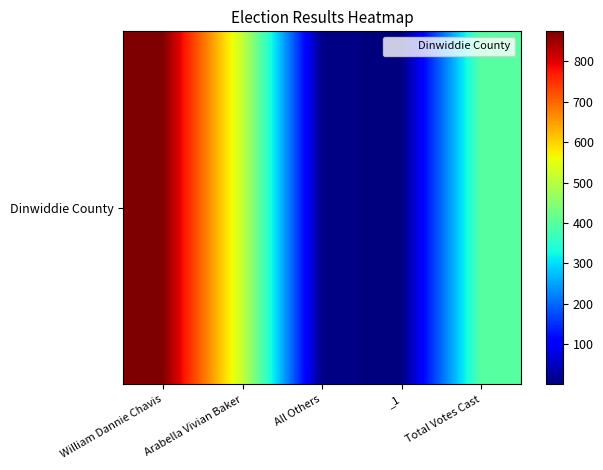

What is the change in value from William Dannie Chavis to Total Votes Cast?

-476